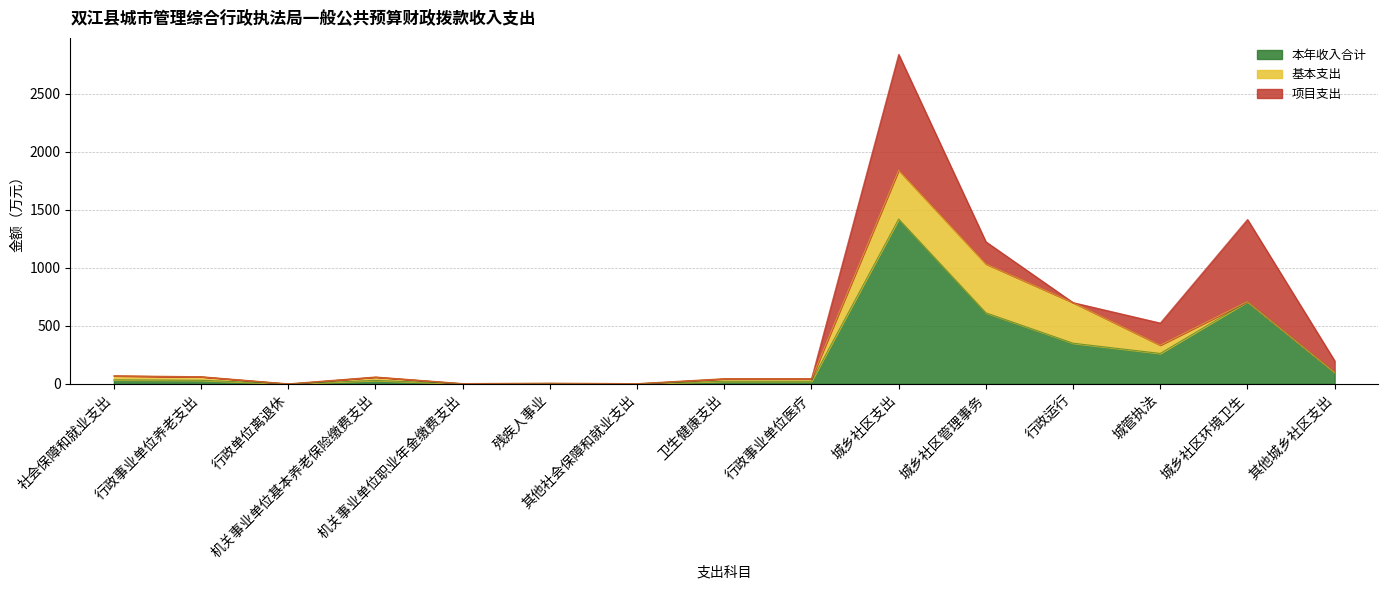

At which category does 本年收入合计 reach its first local peak?

机关事业单位基本养老保险缴费支出